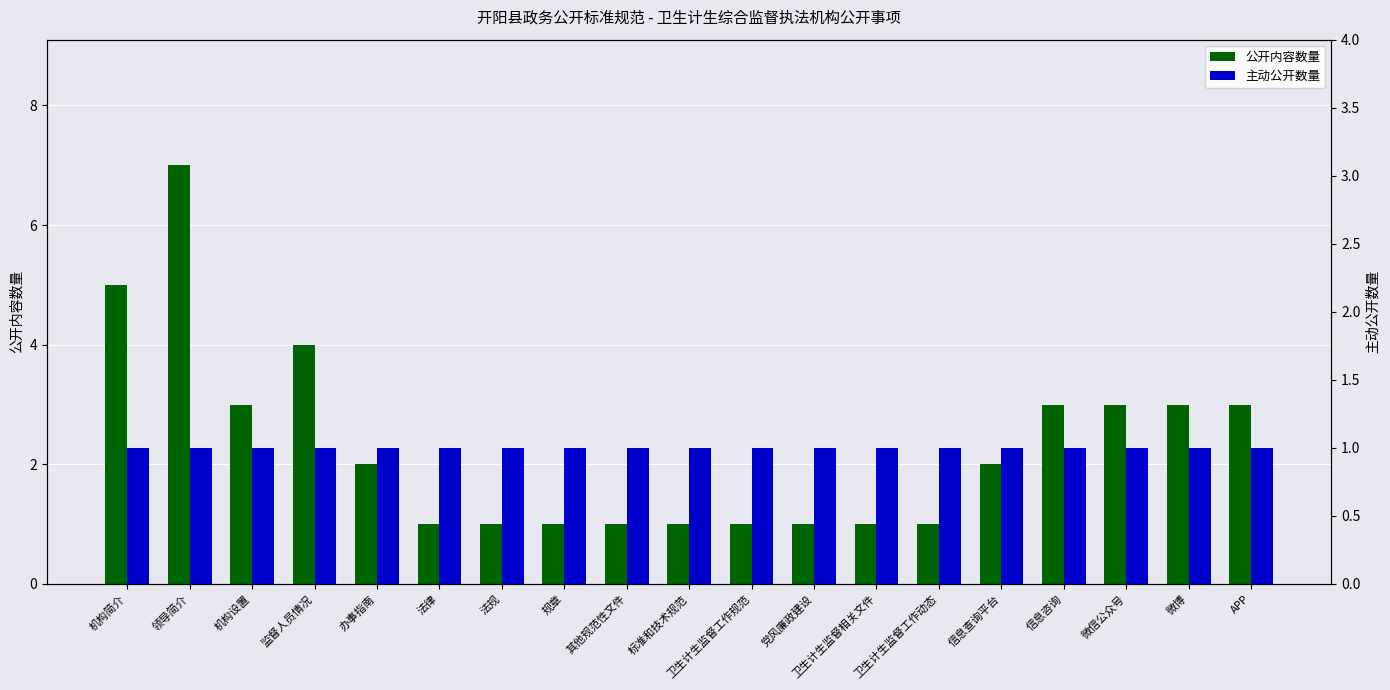

What is the smallest value displayed?

1